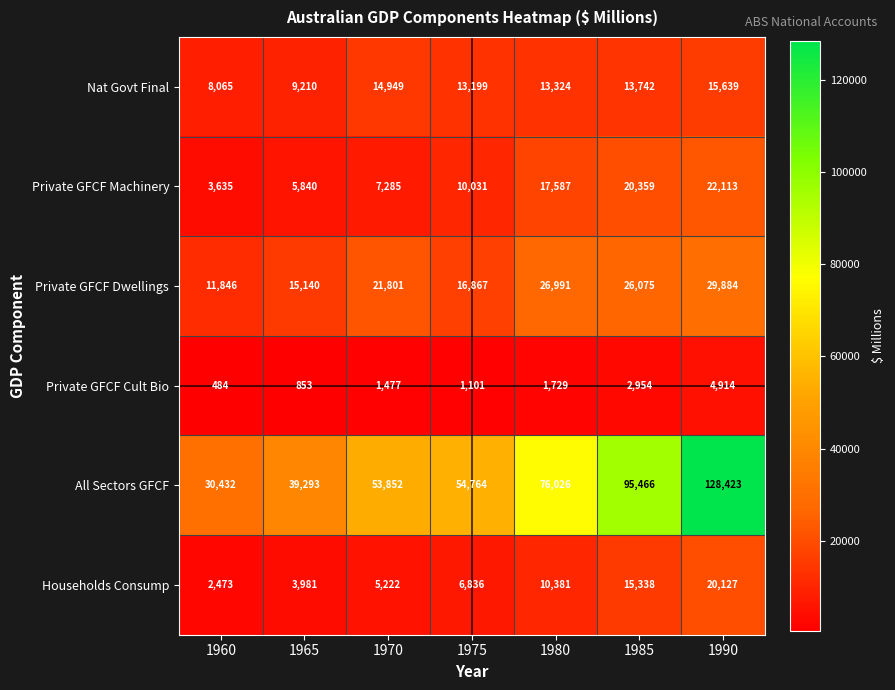

Which series has the largest total across all categories?

All Sectors GFCF